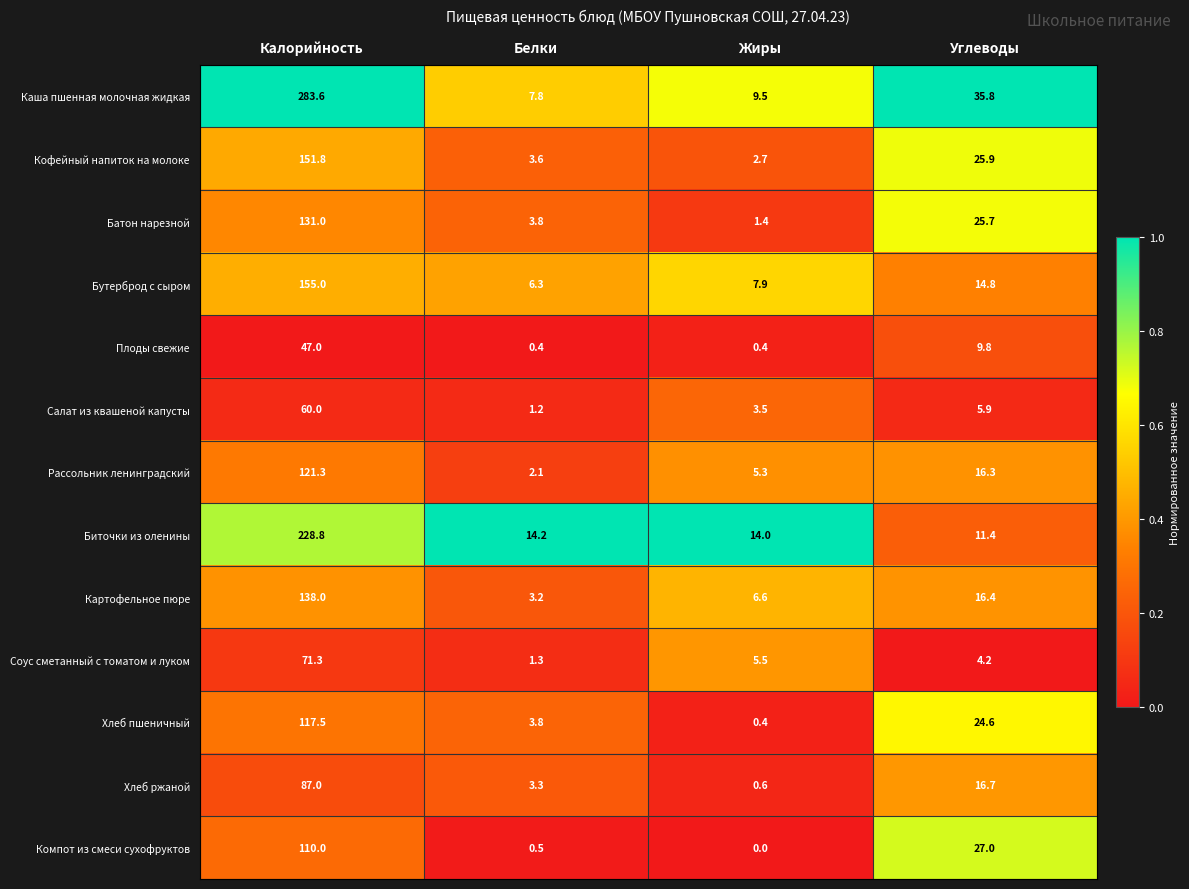

Rank the categories by Батон нарезной value from highest to lowest.

Калорийность, Углеводы, Белки, Жиры